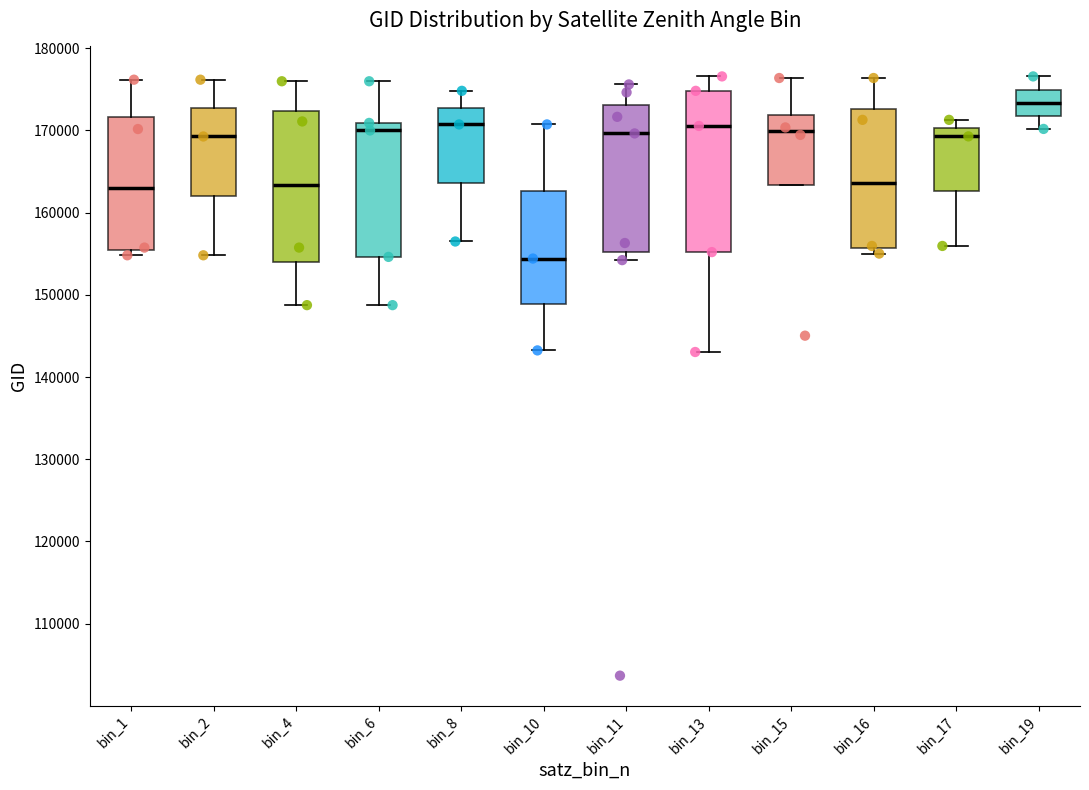

Which box is the tallest, from its lower edge to its upper edge?

bin_13